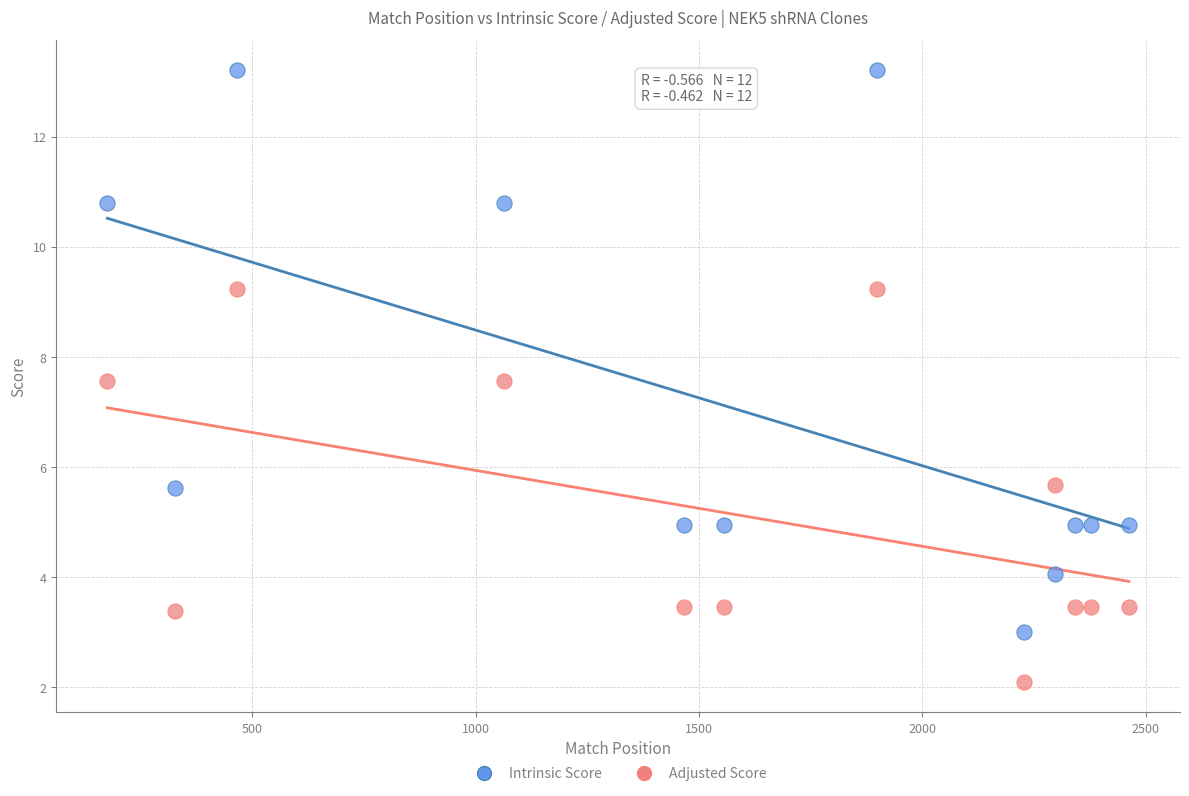

Which series has the widest spread of Y values?

Intrinsic Score